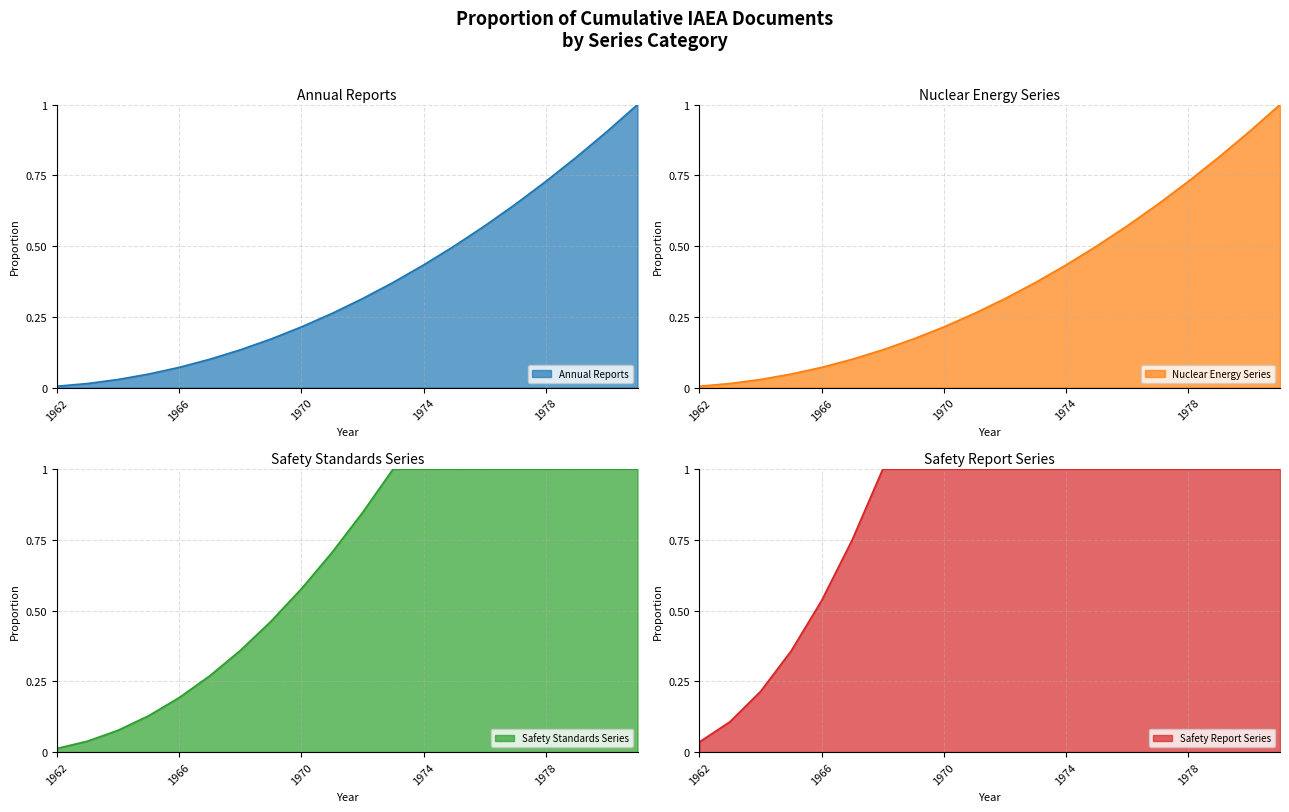

At how many categories does at least one series exceed 0?

20